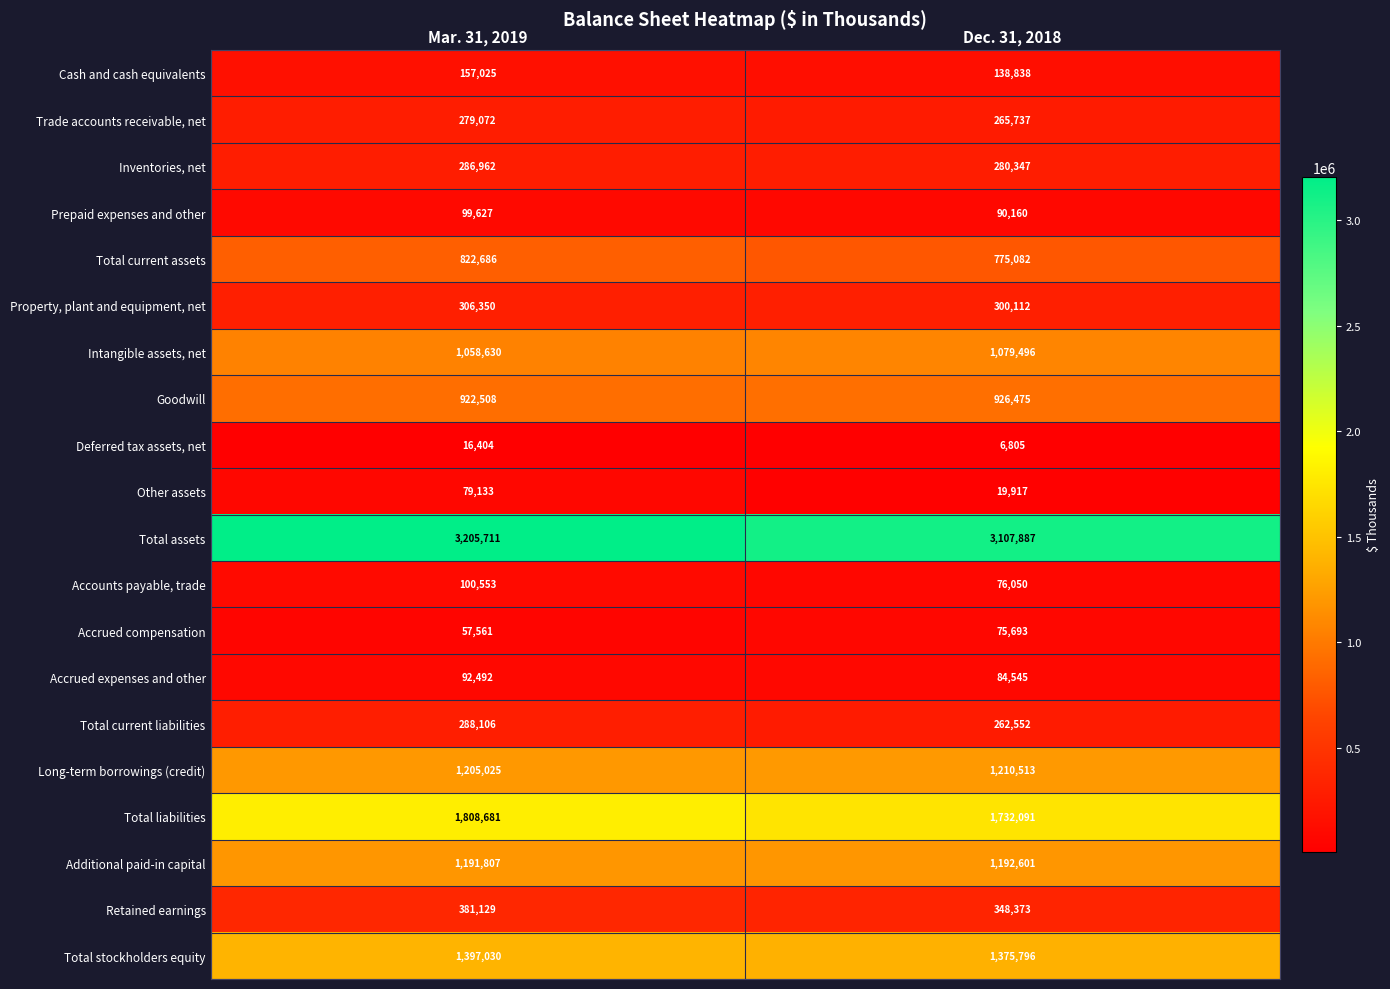

What is the sum of the Total stockholders equity values at Dec. 31, 2018 and Mar. 31, 2019?

2772826